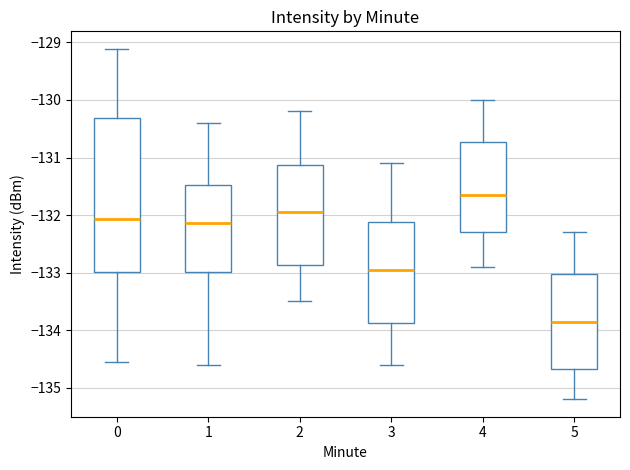

Which box has the highest median line?

4